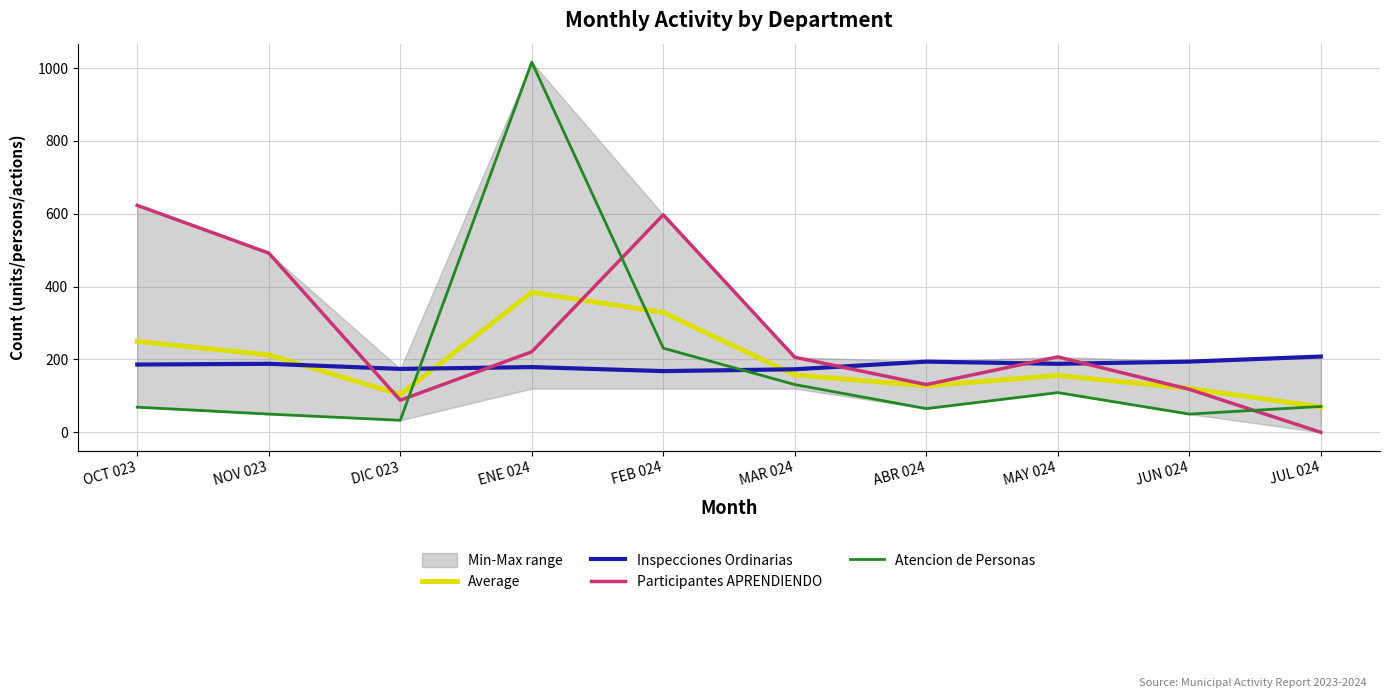

How many interior local peaks does the Average series have?

2